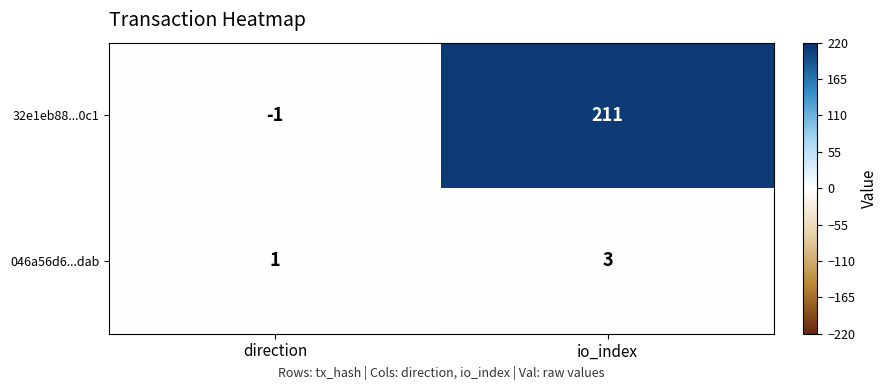

Reading left to right, extract all data points from this chart.

32e1eb88...0c1: -1	211
046a56d6...dab: 1	3